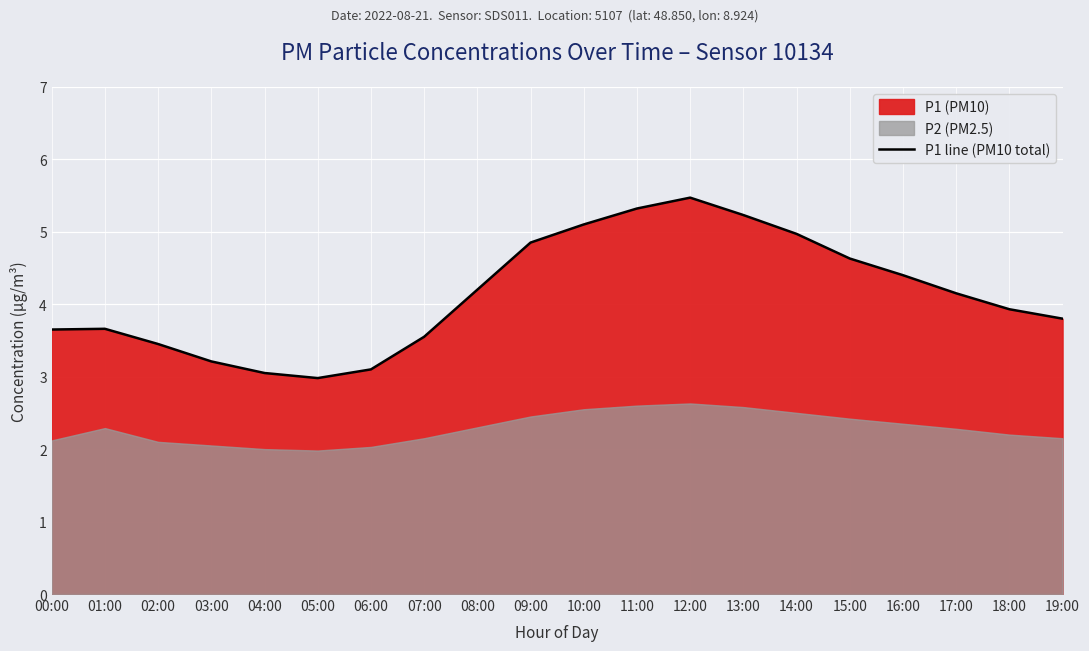

How many points are higher than both their immediate neighbors (excluding endpoints)?

2